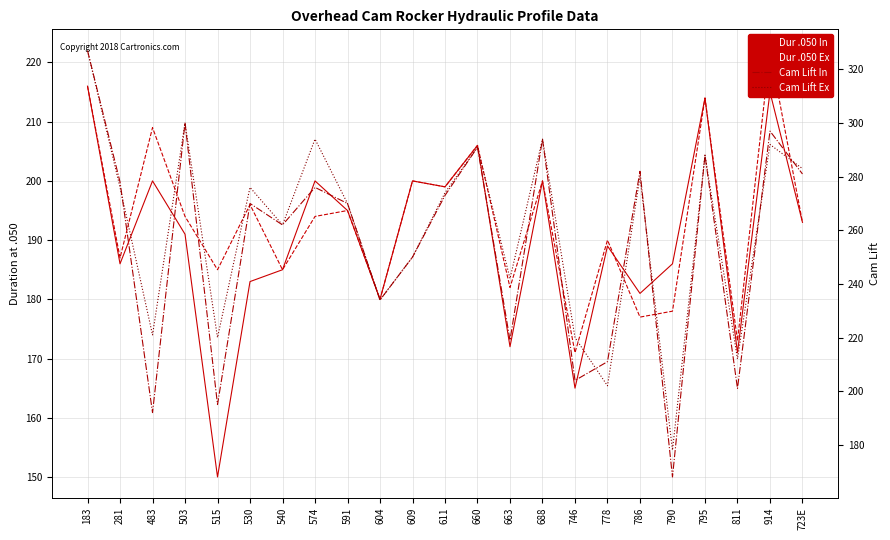

What is the total value across all series at 515?

750